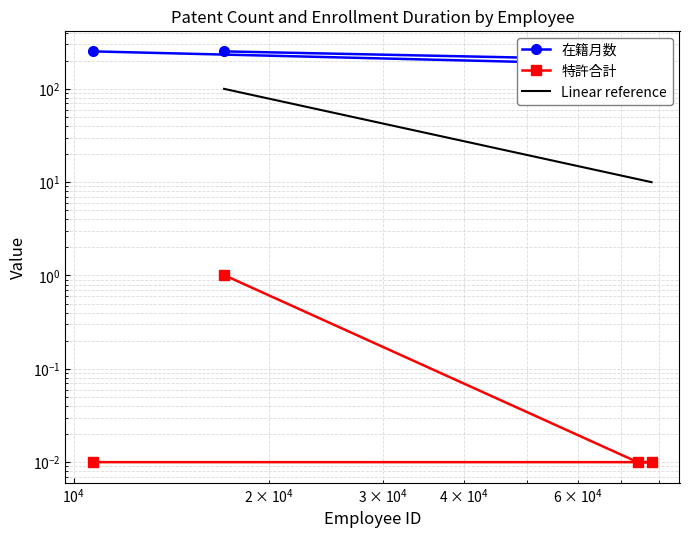

At which label does 特許合計 reach its minimum?

74198